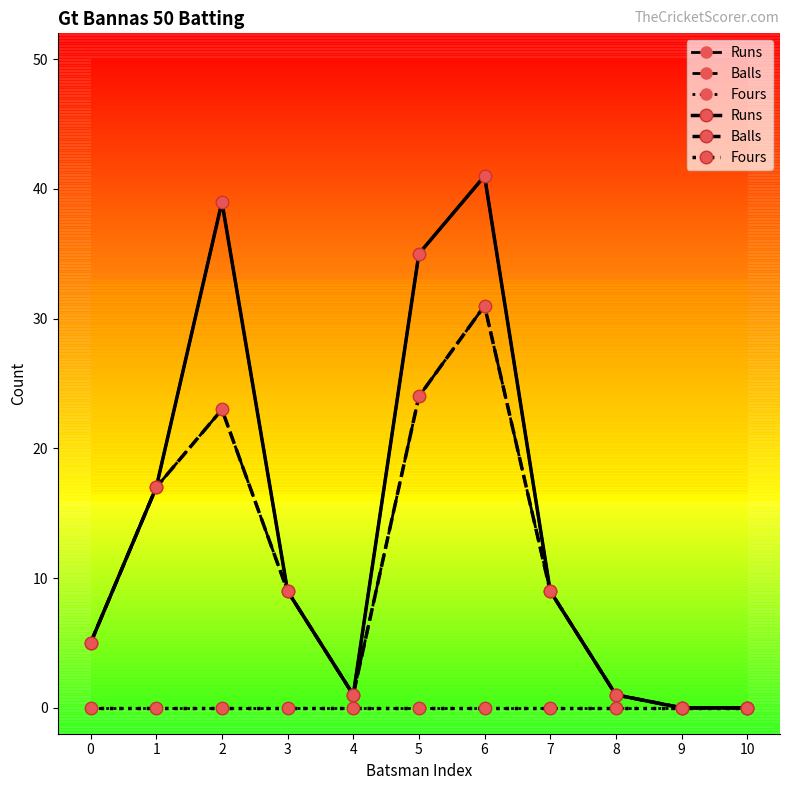

Rank the series by their average value, from lowest to highest.

Fours, Balls, Runs